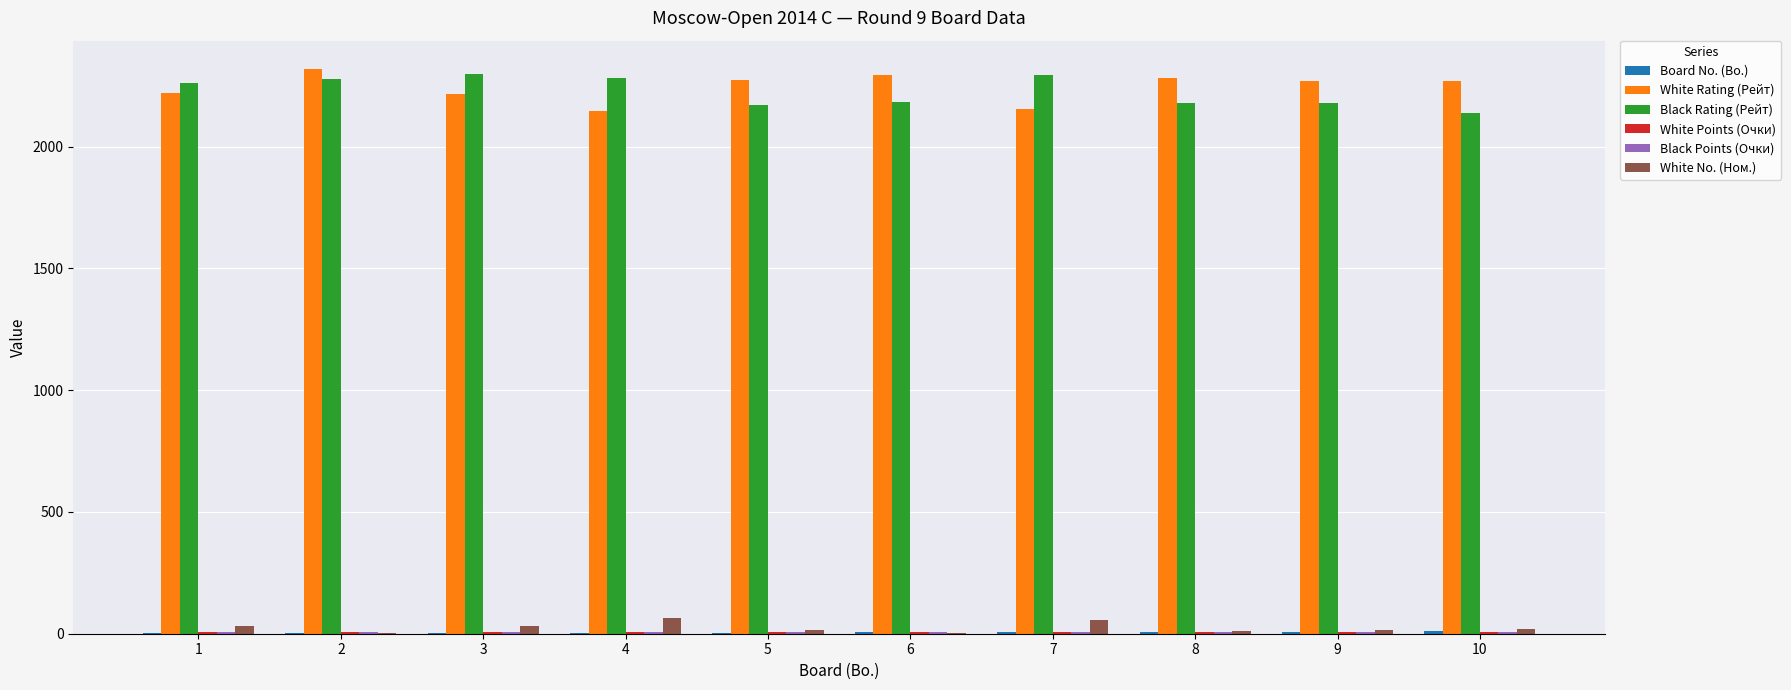

What is the highest value of the White No. (Ном.) series?

64.0